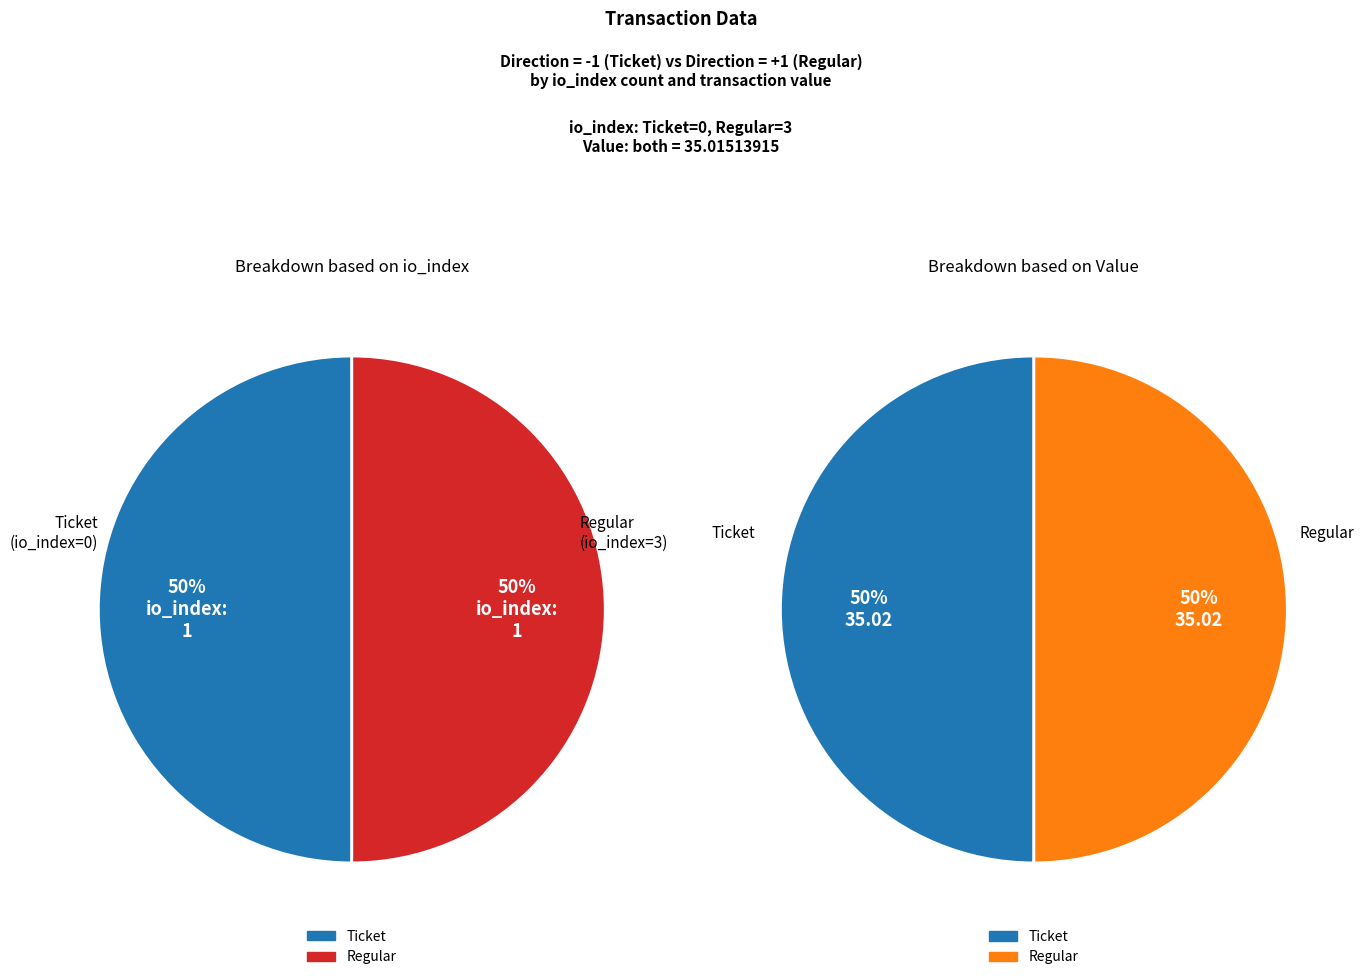

Count the number of slices in the pie.

2